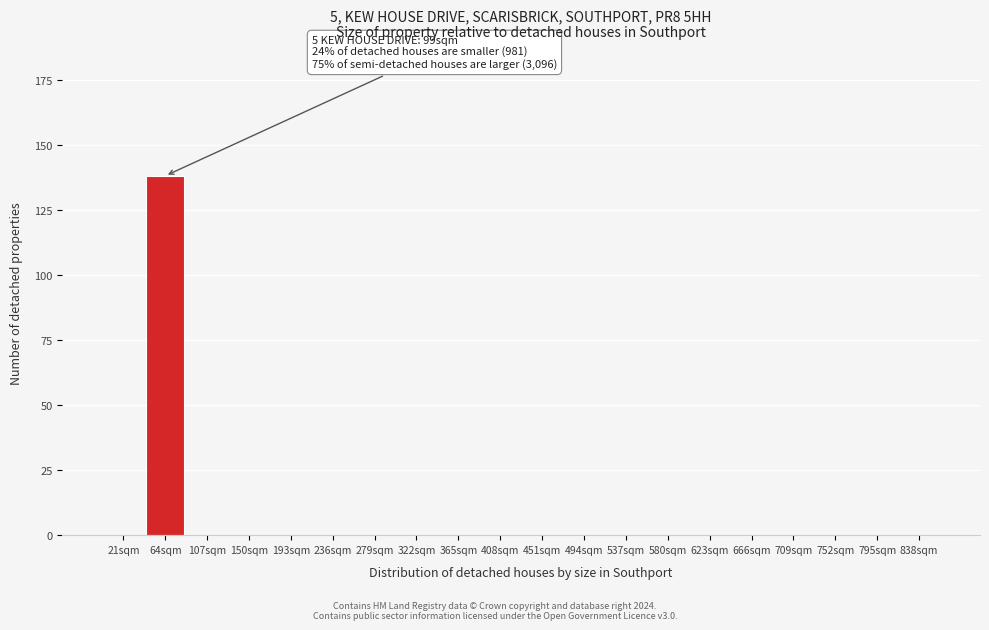

Reading right to left, extract all data points from this chart.

838sqm=0	795sqm=0	752sqm=0	709sqm=0	666sqm=0	623sqm=0	580sqm=0	537sqm=0	494sqm=0	451sqm=0	408sqm=0	365sqm=0	322sqm=0	279sqm=0	236sqm=0	193sqm=0	150sqm=0	107sqm=0	64sqm=138	21sqm=0